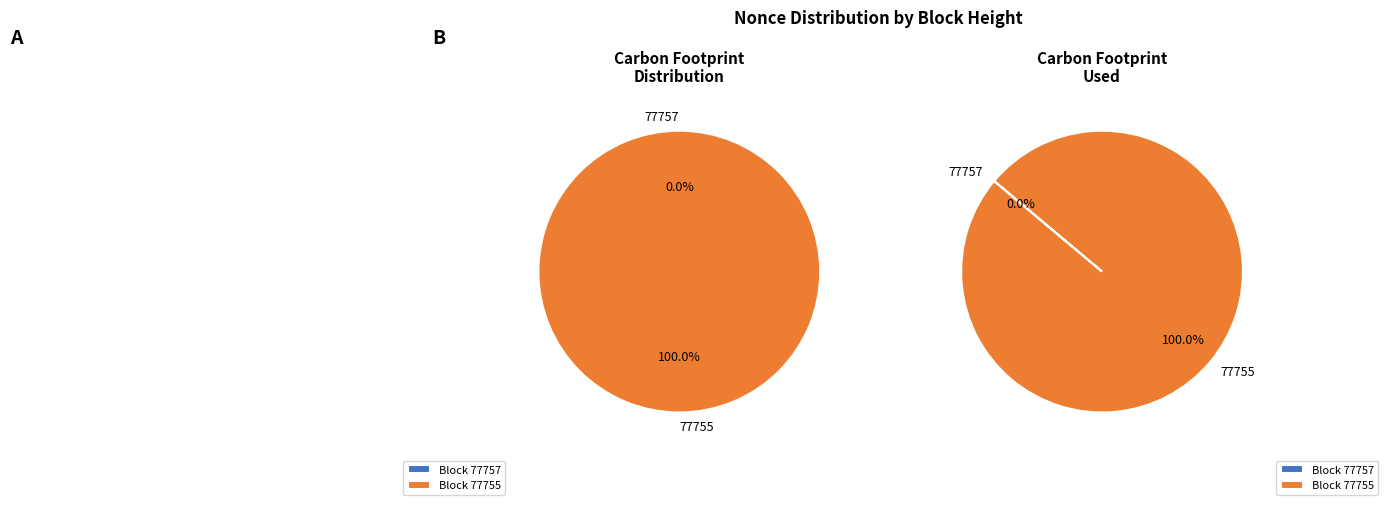

Combined, what portion of the pie is 77755 and 77757?

100.0%